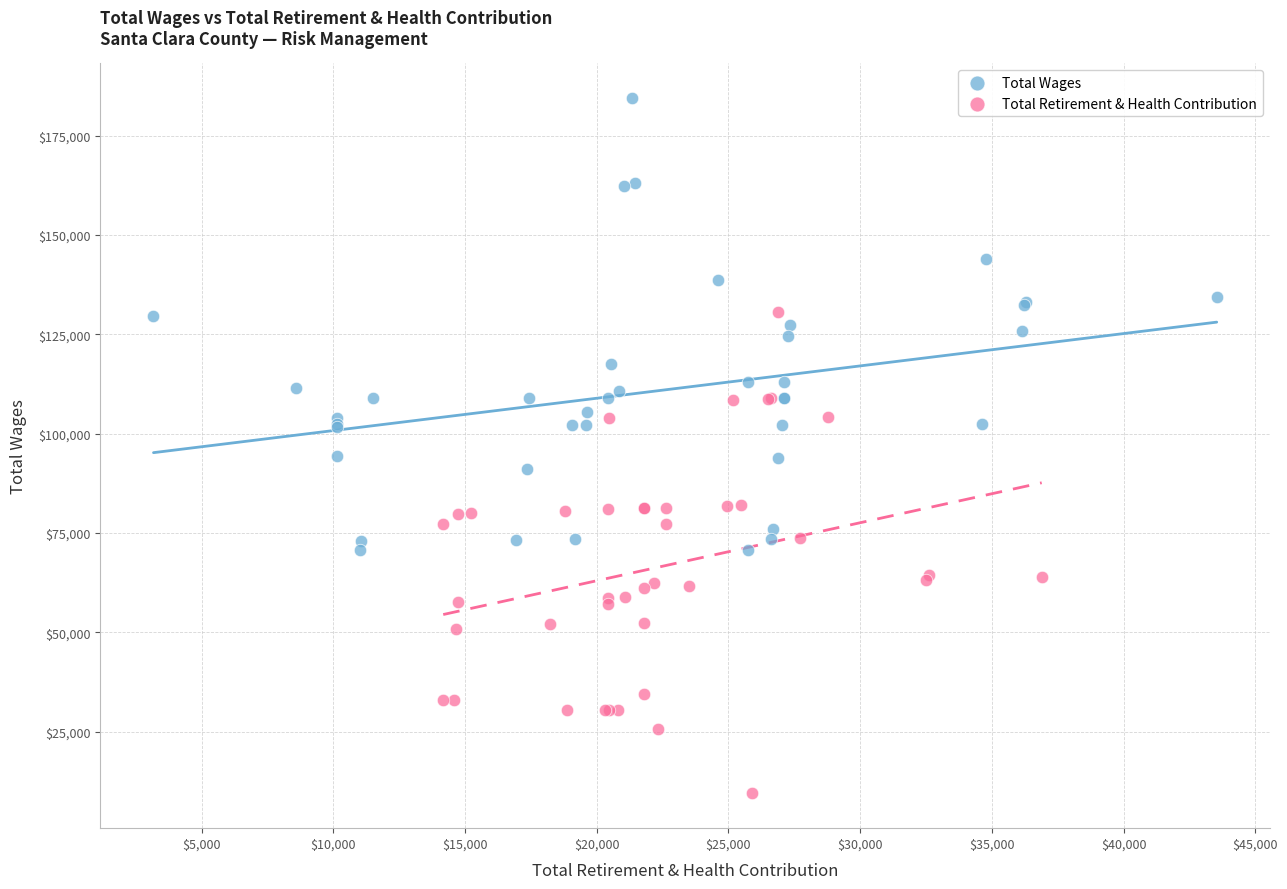

Which series reaches the maximum Y coordinate?

Total Wages